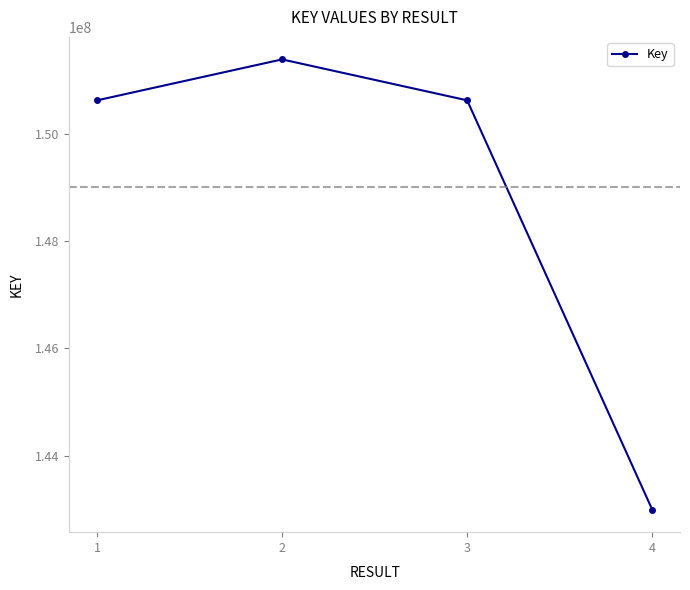

How many series are shown in this chart?

1